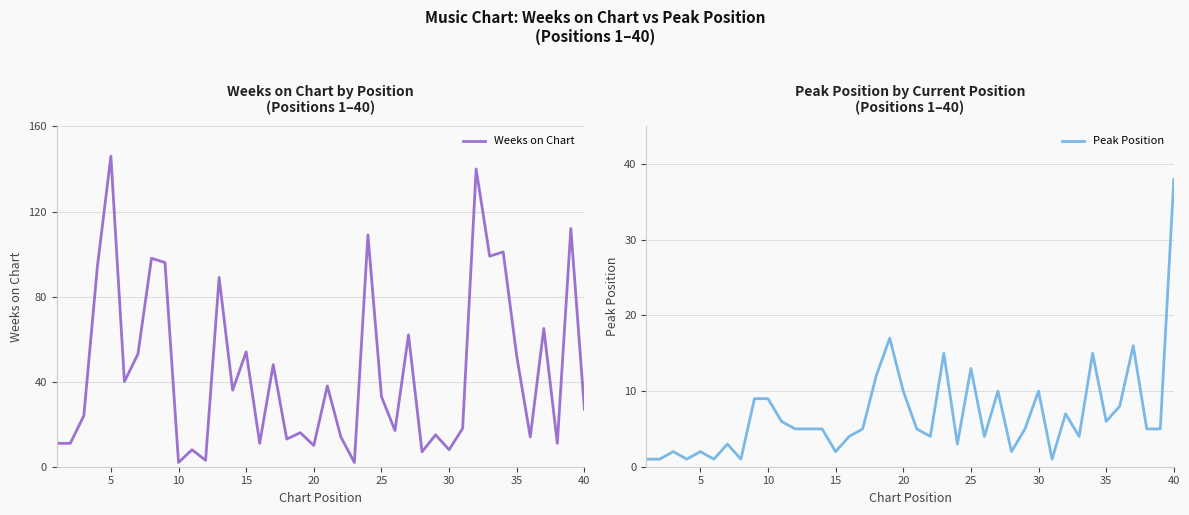

At which label does Weeks on Chart reach its peak?

5